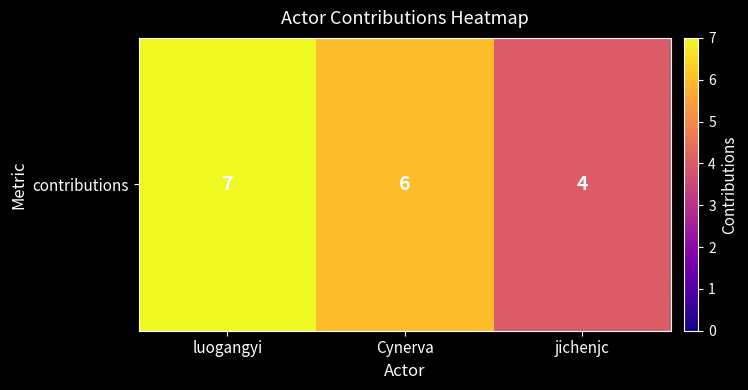

Where is the data nearest to the value 5?

Cynerva